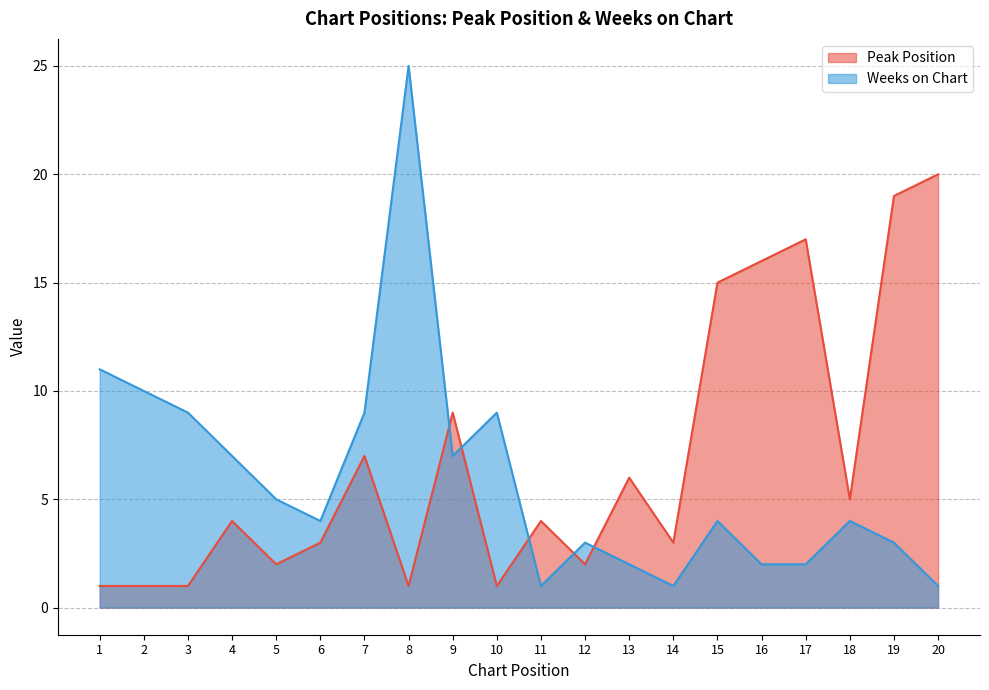

Which series ends up on top after the final intersection of Weeks on Chart and Peak Position?

Peak Position